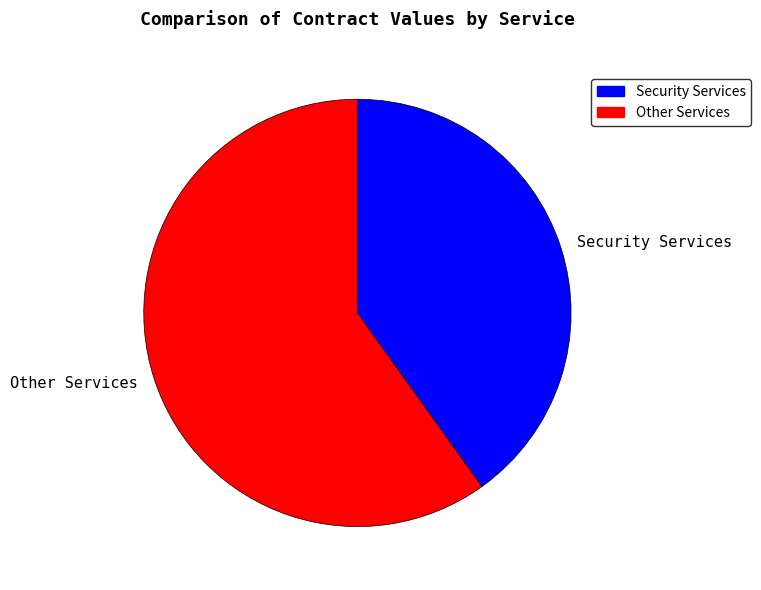

Which has a higher value, Security Services or Other Services?

Other Services